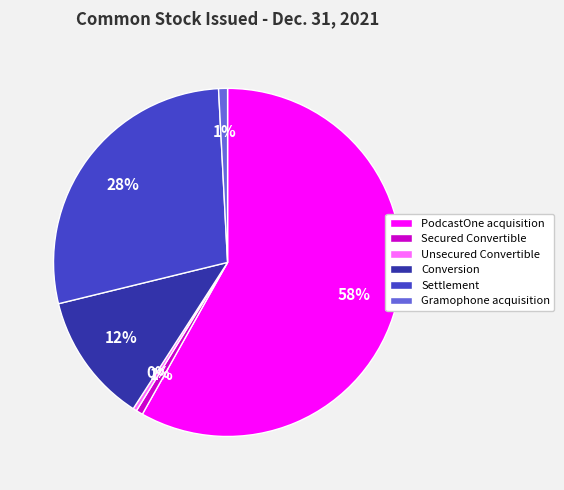

Is it true that Conversion is 12% of the pie?

True